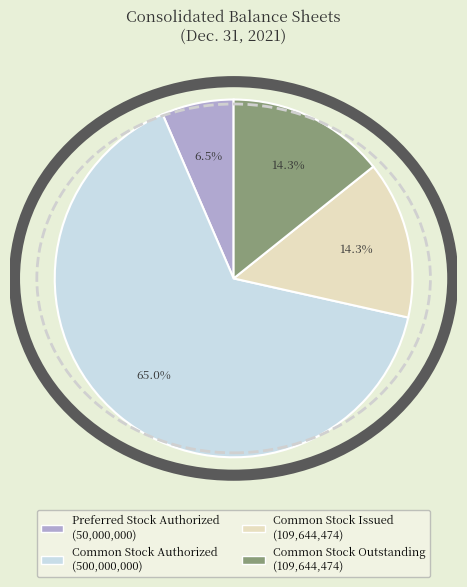

To the nearest percent, what is the combined percentage of Preferred Stock Authorized and Common Stock Authorized?

71%